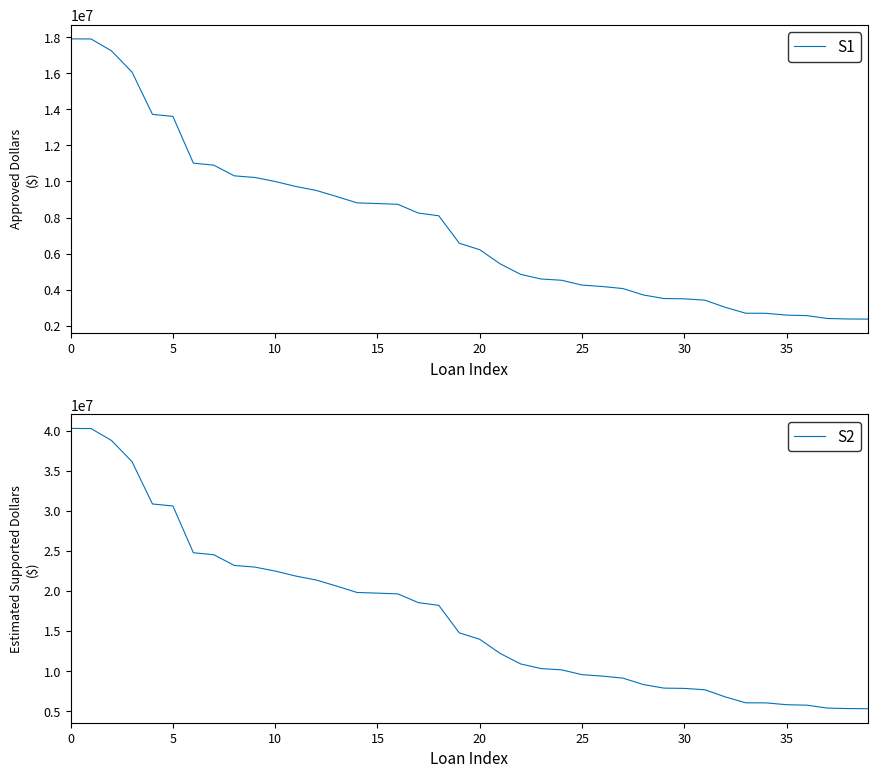

What is the lowest value of the S1 series?

2367000